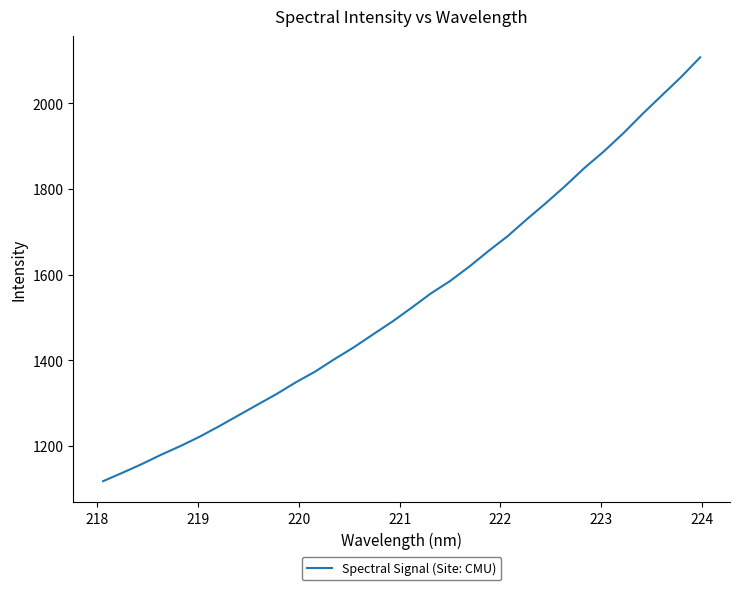

How many lines are shown in the chart?

1